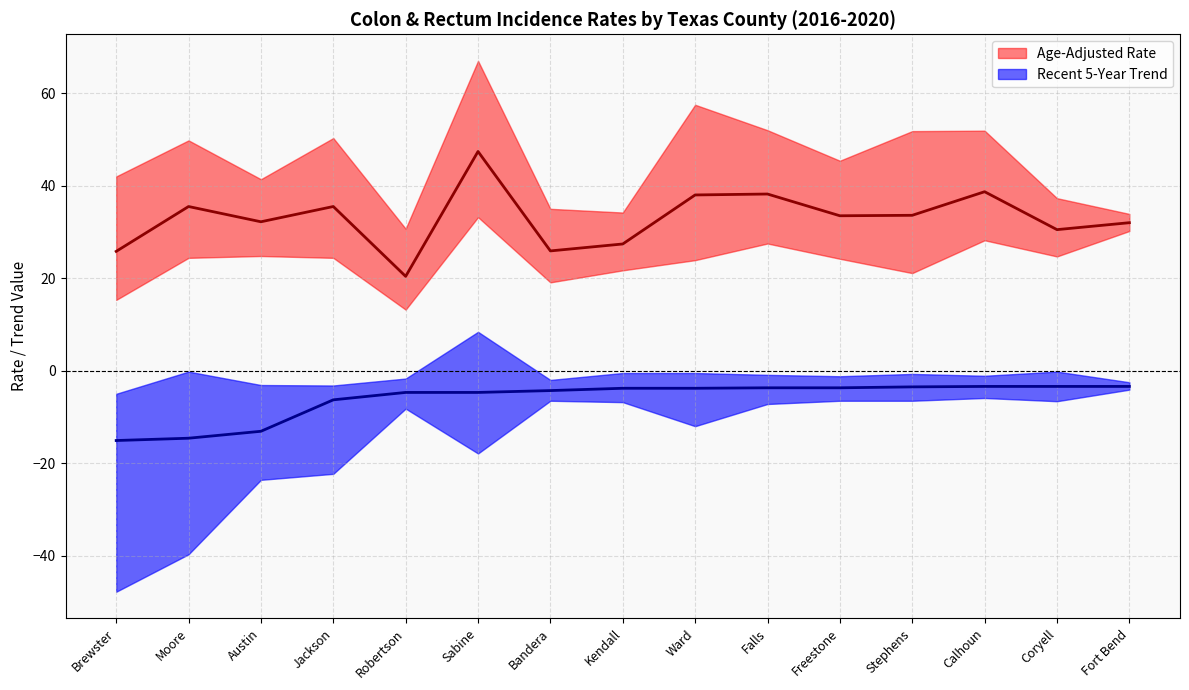

True or false: Recent 5-Year Trend and Upper 95% CI intersect in this chart.

False